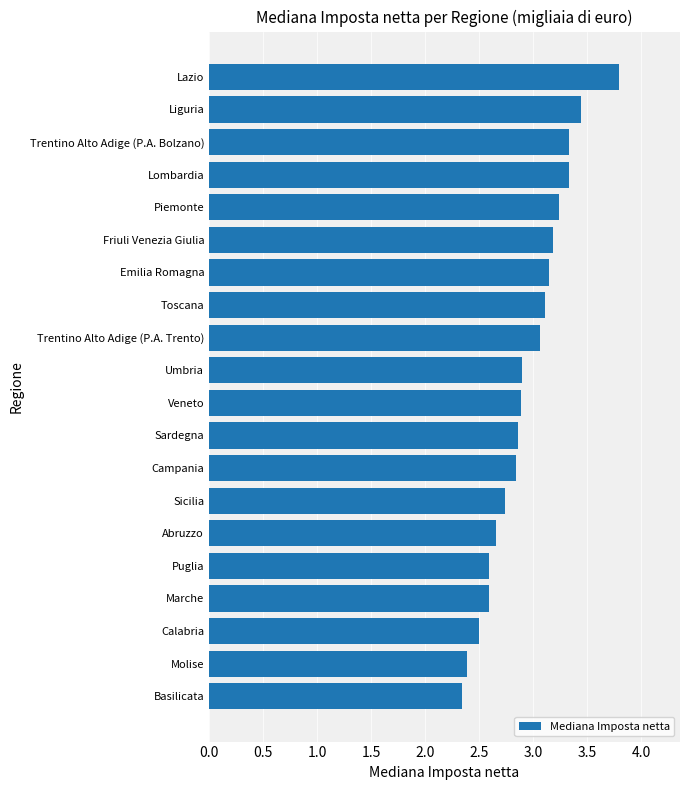

What is the difference between the maximum and second lowest values?

1.4